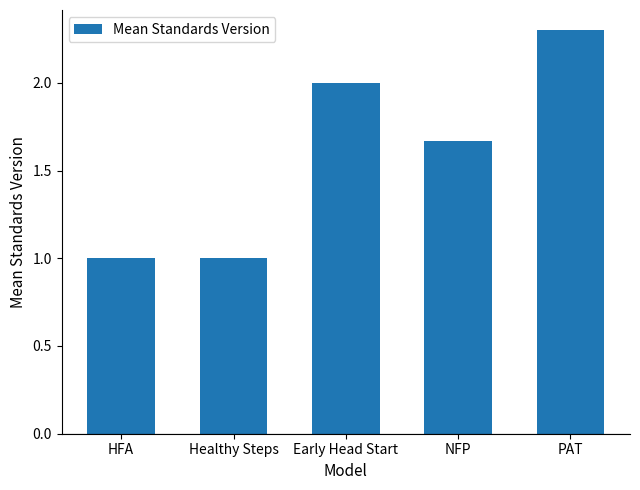

Between HFA and PAT, which is larger?

PAT